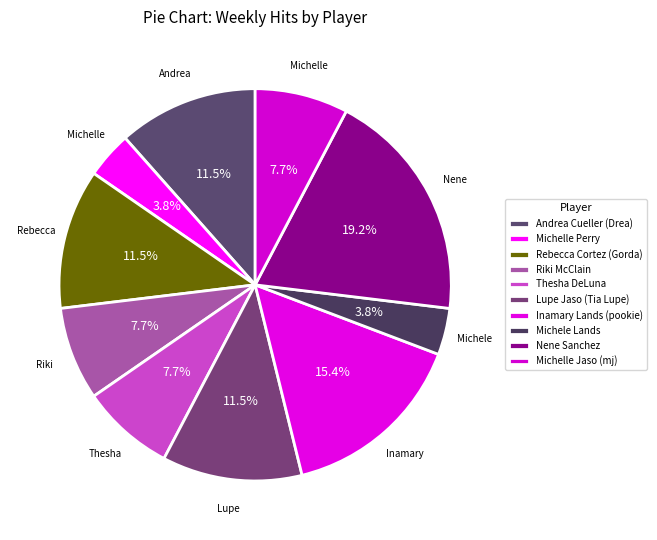

Rank the categories by value from lowest to highest.

Michelle Perry, Michele Lands, Riki McClain, Thesha DeLuna, Michelle Jaso (mj), Andrea Cueller (Drea), Rebecca Cortez (Gorda), Lupe Jaso (Tia Lupe), Inamary Lands (pookie), Nene Sanchez